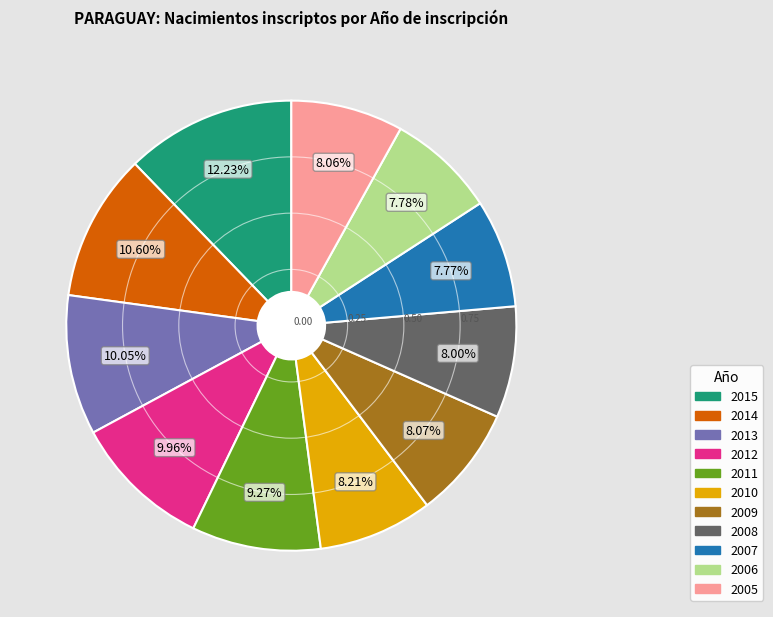

Approximately how many times larger is the value at 2014 compared to 2007?

1.4